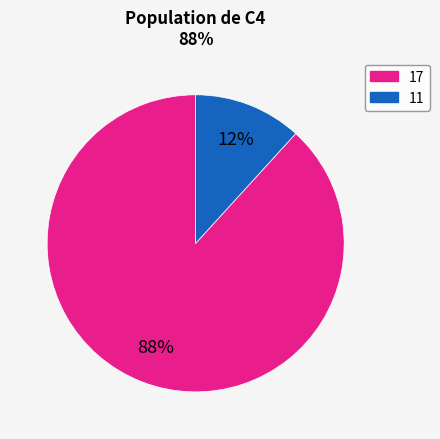

Which category accounts for the majority?

17